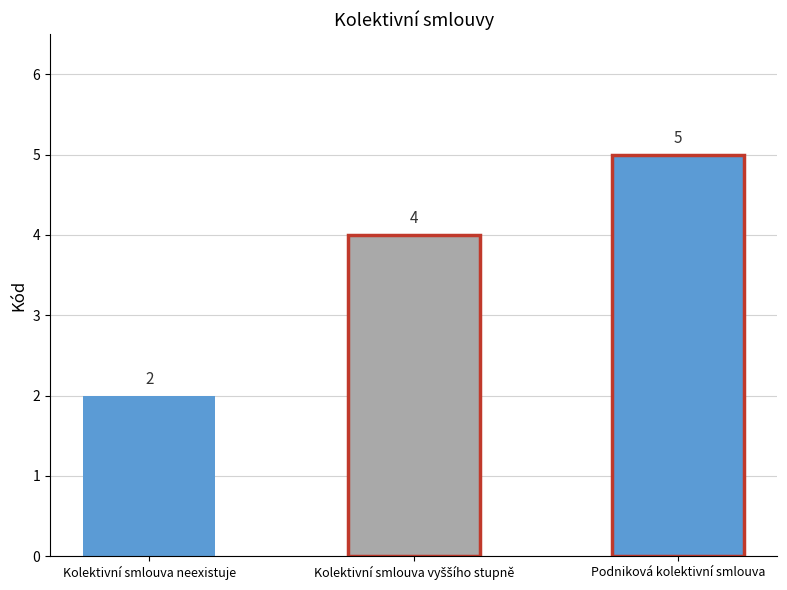

True or false: the data shows 2 at Kolektivní smlouva neexistuje.

True